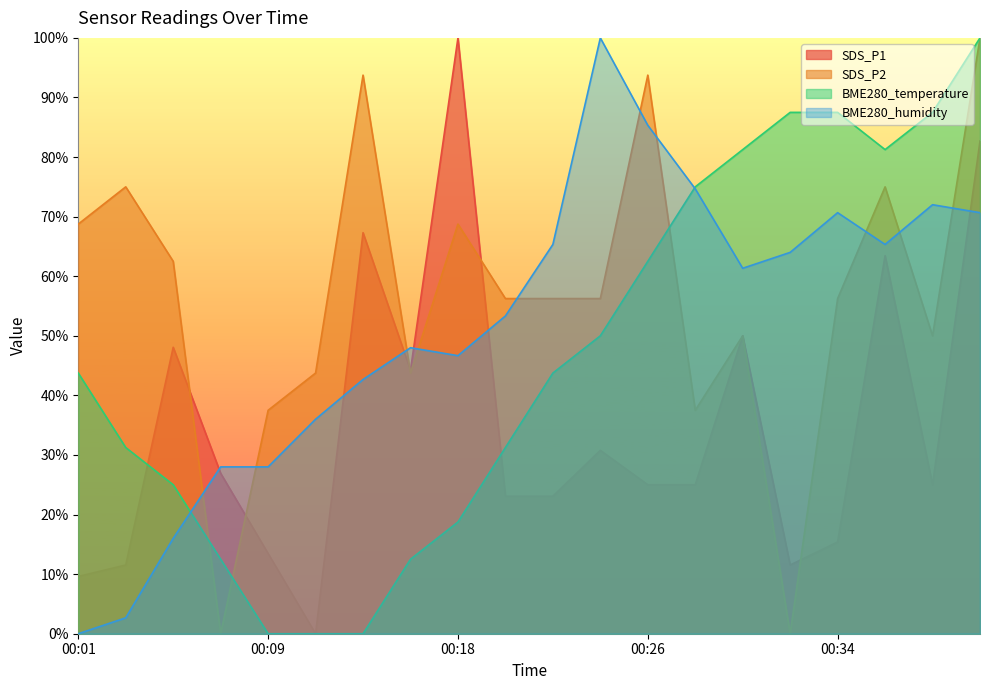

Is it true that SDS_P1 equals 19.3 at 00:16?

False